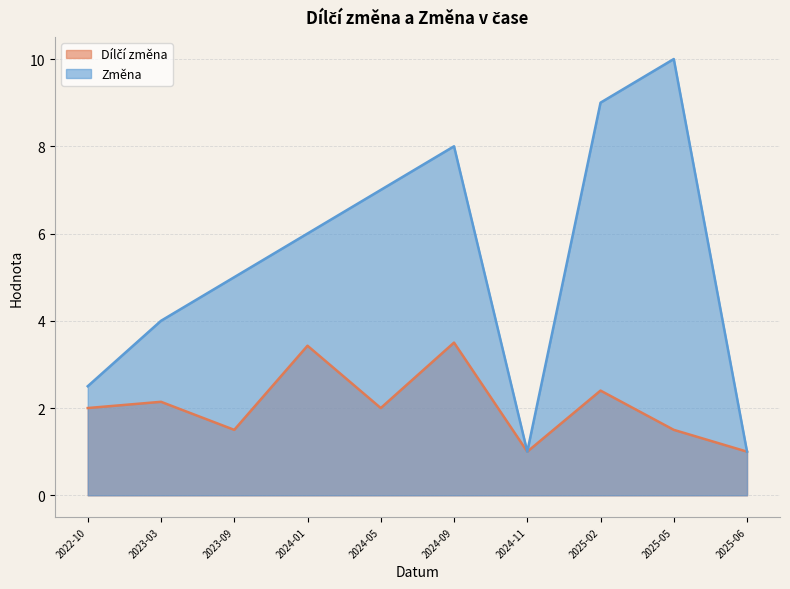

What is the greatest value displayed?

10.0